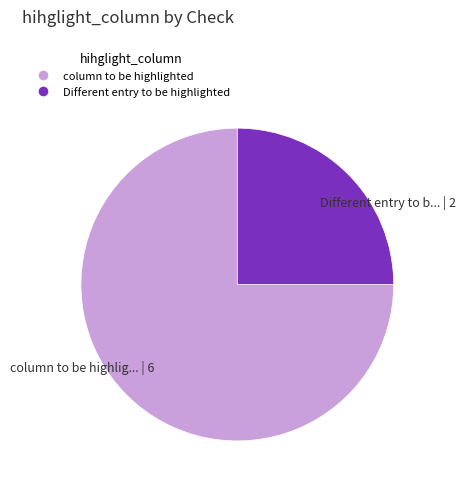

Which has a higher value, Different entry to b... | 2 or column to be highlig... | 6?

column to be highlig... | 6